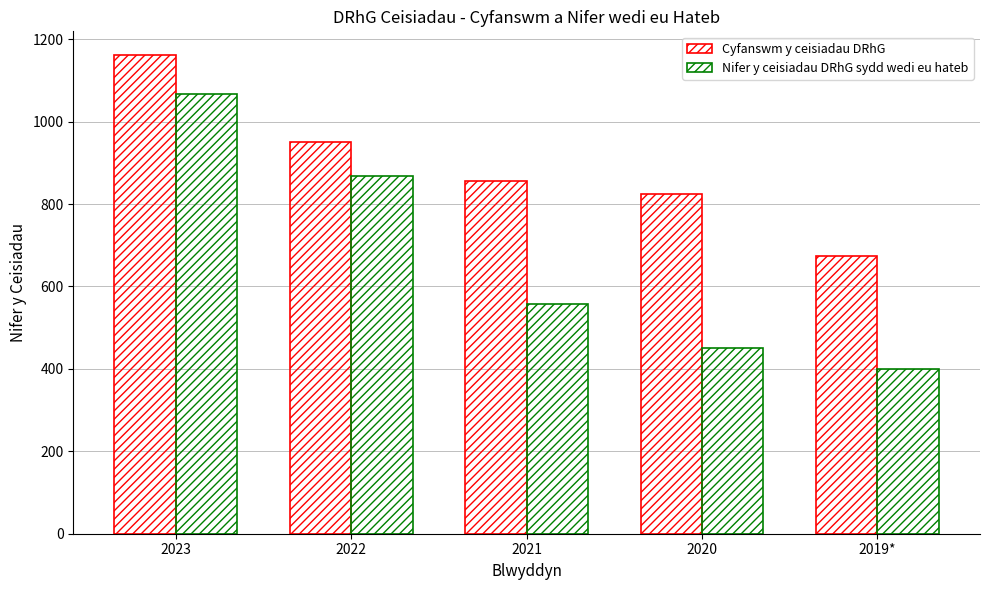

List the series in order of their overall mean, highest first.

Cyfanswm y ceisiadau DRhG, Nifer y ceisiadau DRhG sydd wedi eu hateb